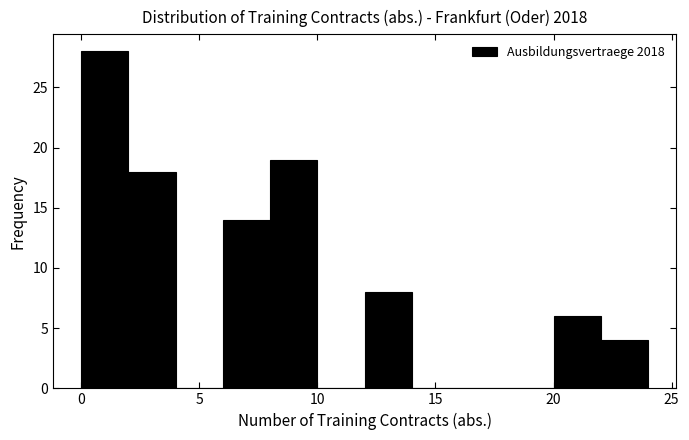

Reading left to right, list every bar in this chart as the range it spans on the x-axis followed by its height. The values are not printed on the chart, so give them approximately, as read against the axis.

0 to 2: 28
2 to 4: 18
4 to 6: 0
6 to 8: 14
8 to 10: 19
10 to 12: 0
12 to 14: 8
14 to 16: 0
16 to 18: 0
18 to 20: 0
20 to 22: 6
22 to 24: 4